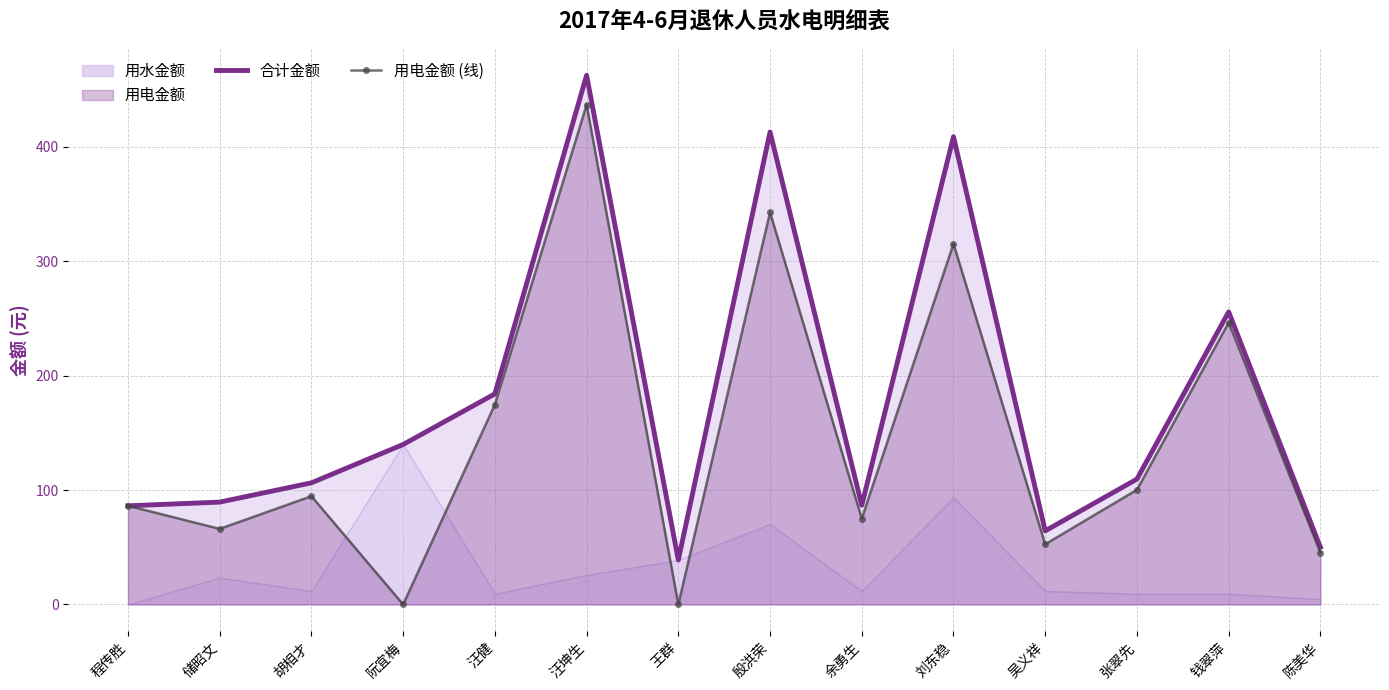

What is the difference between the maximum and minimum values in the 合计金额 series?

423.7